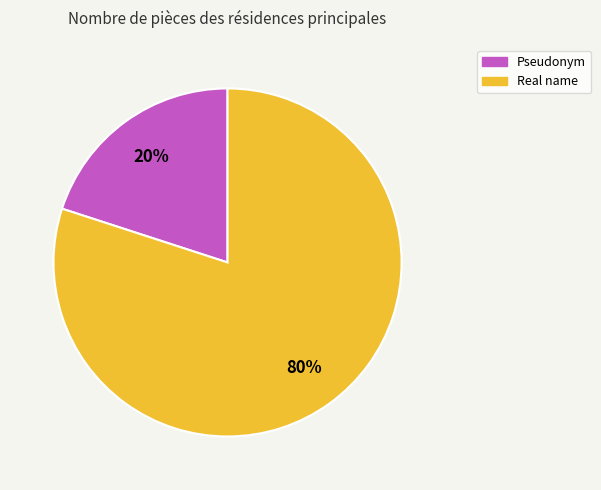

How many slices are in this pie chart?

2